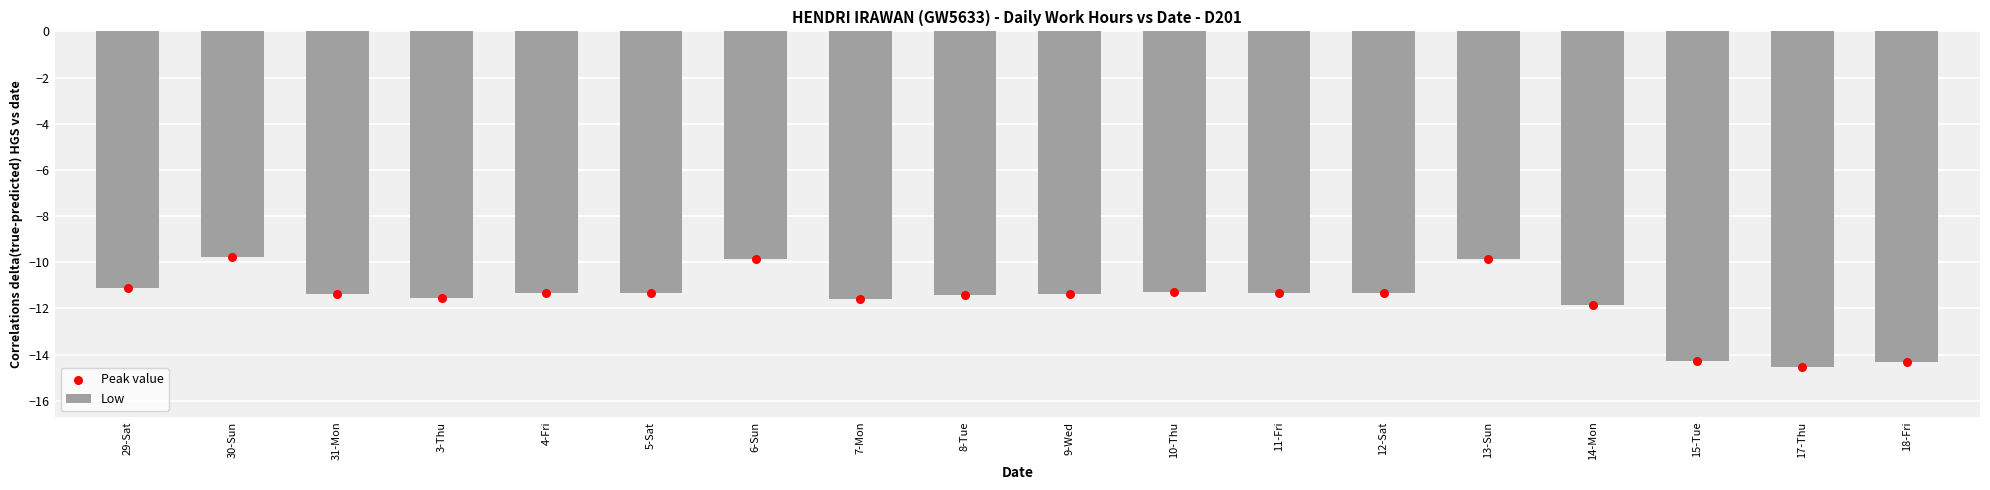

At which category is the sum across all series the highest?

30-Sun